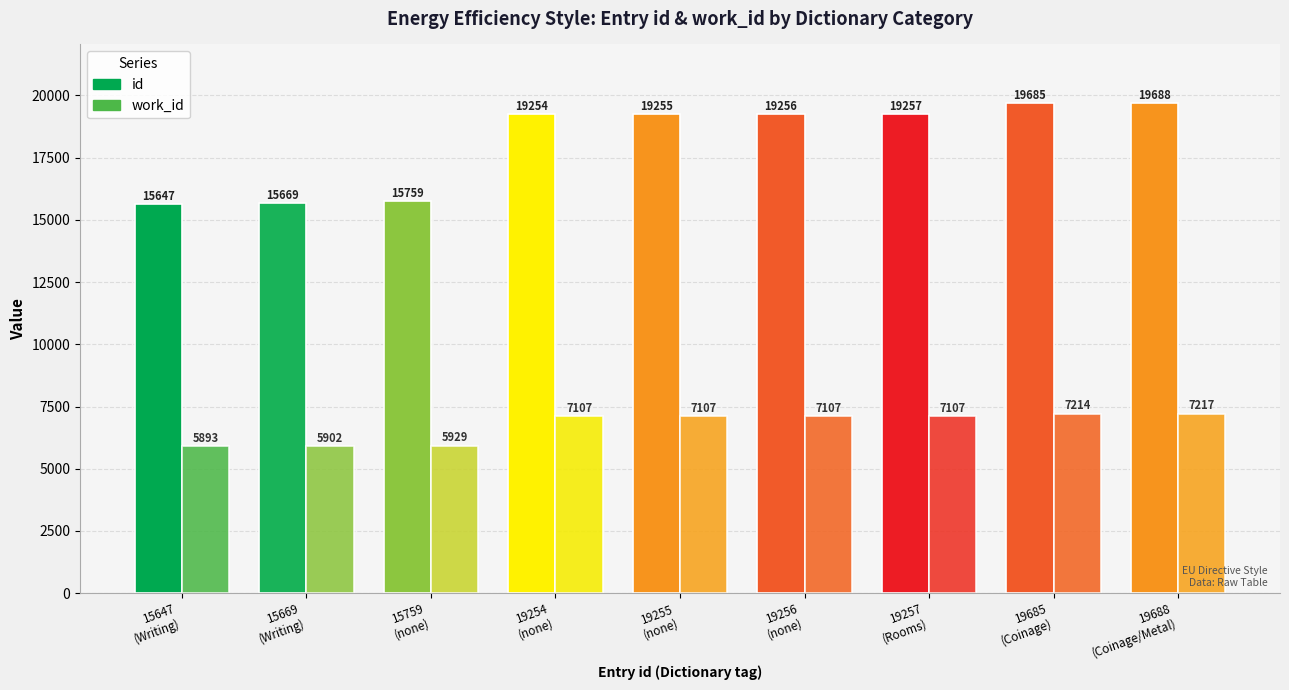

At which label does id reach its peak?

19688
(Coinage/Metal)